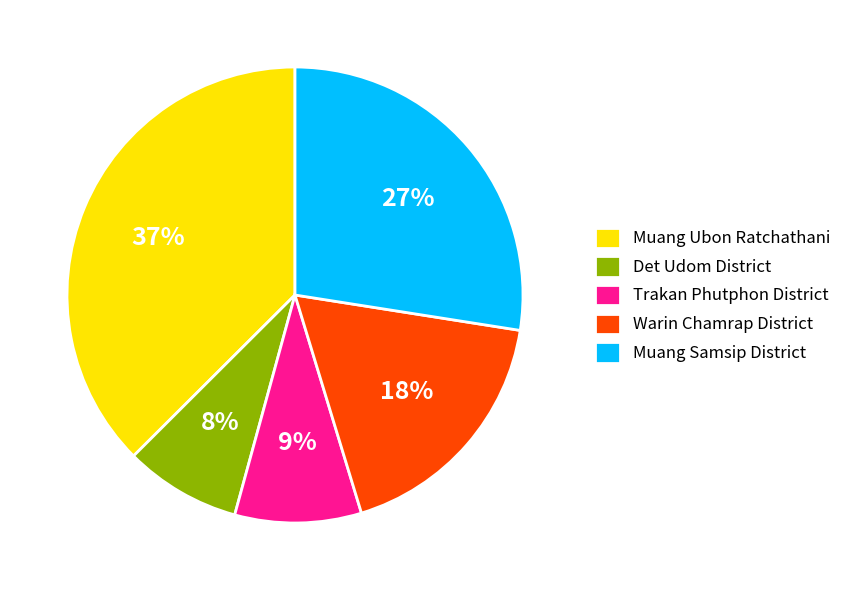

True or false: Det Udom District accounts for 17% of the total.

False